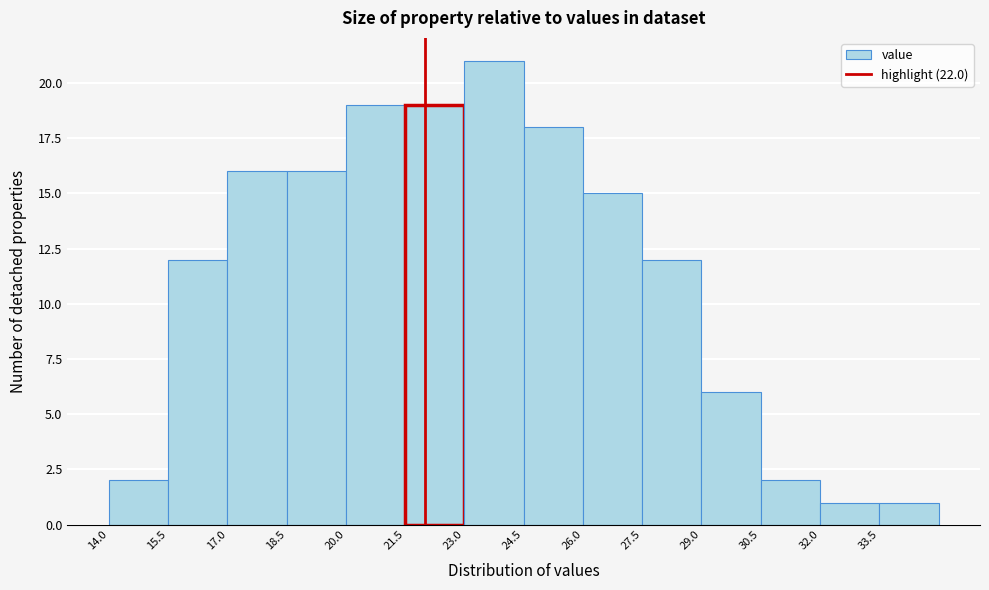

Which range on the x-axis has the tallest bar?

23.0 to 24.5